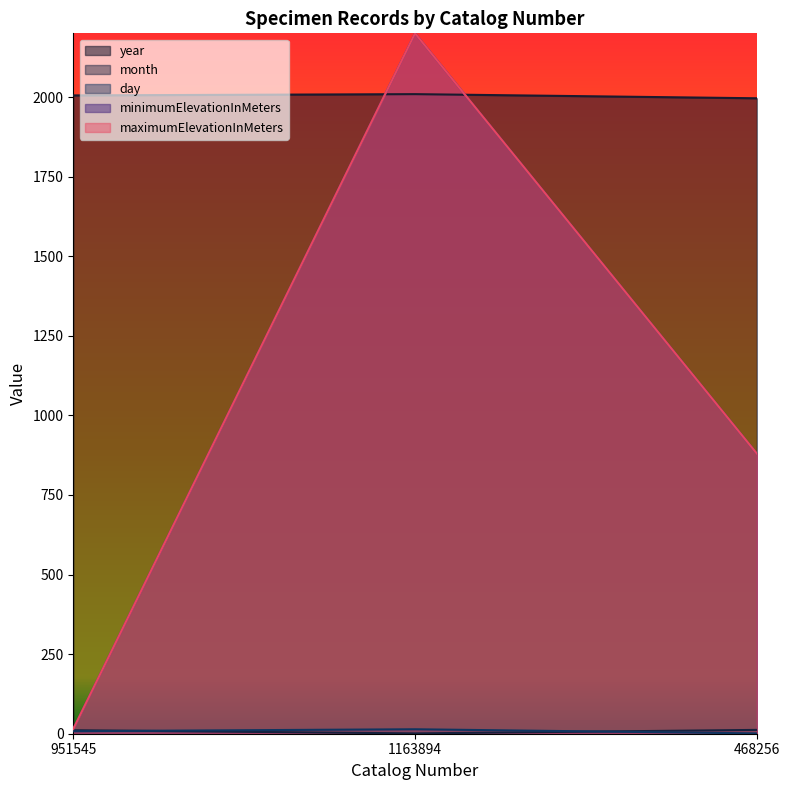

What is the highest value of the month series?

12